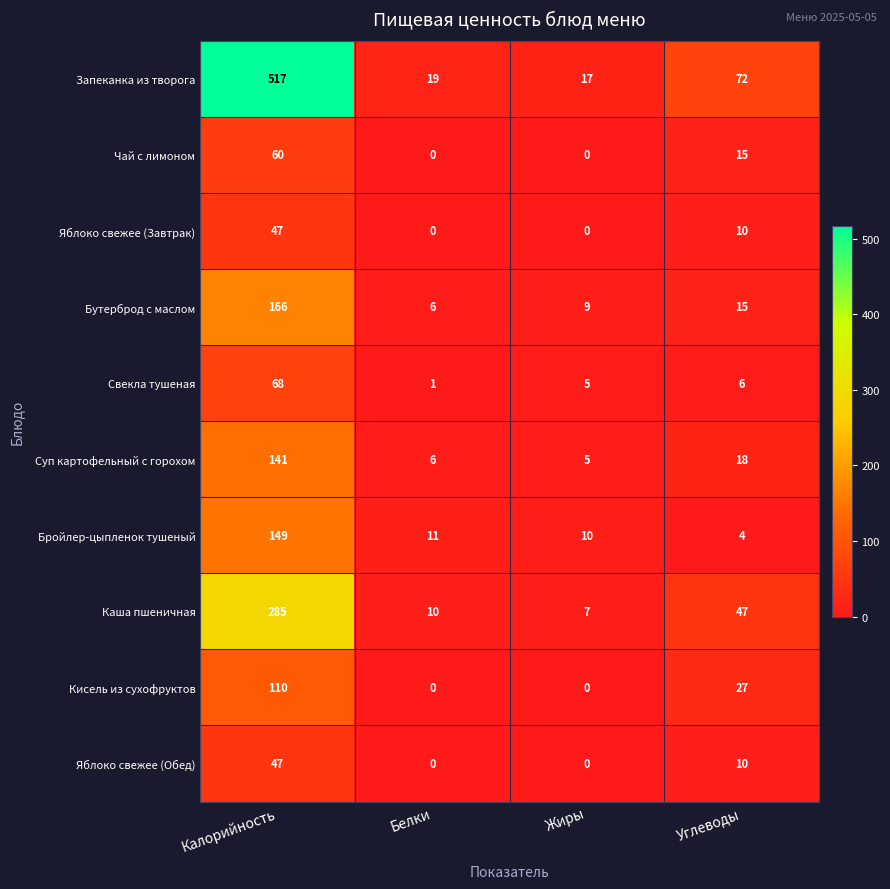

At how many categories does at least one series exceed 238?

1